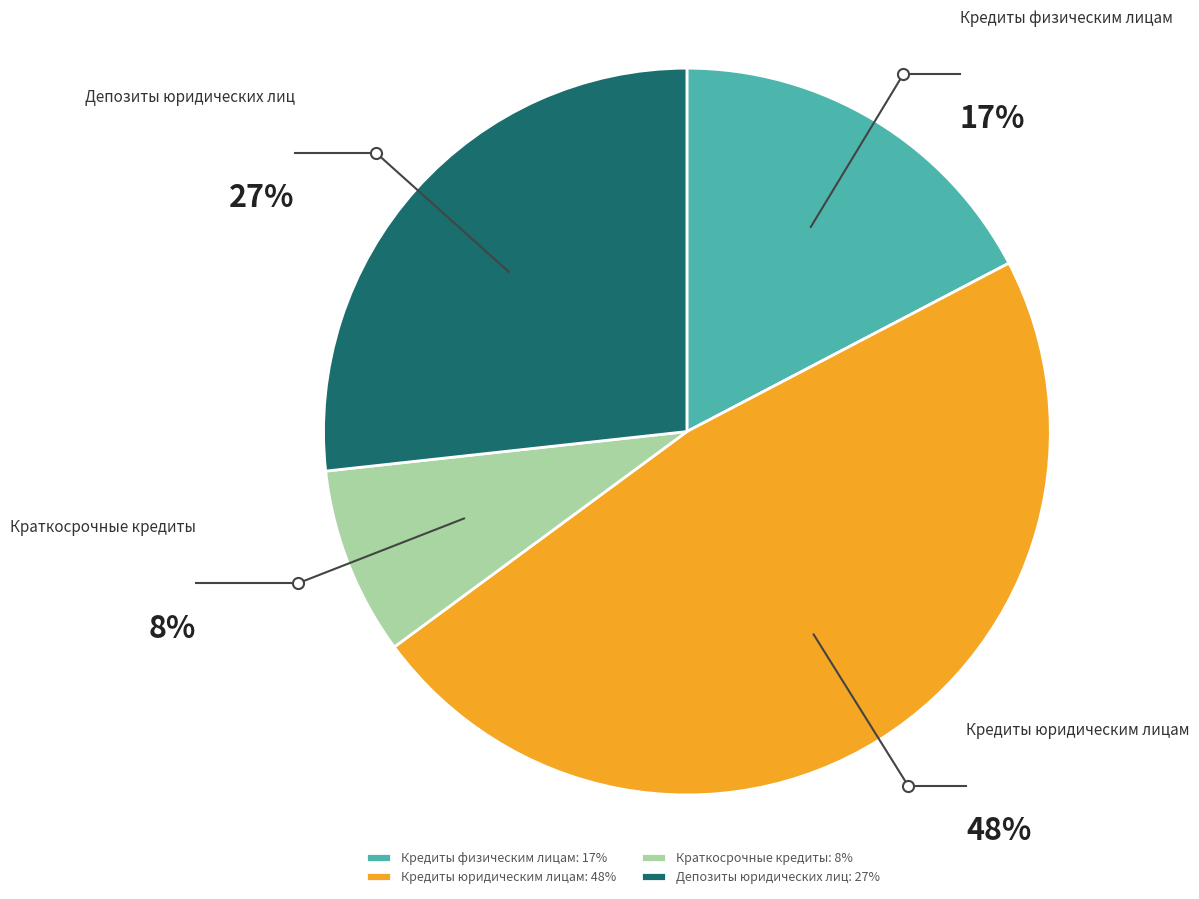

Is there any slice that represents more than half of the pie?

No